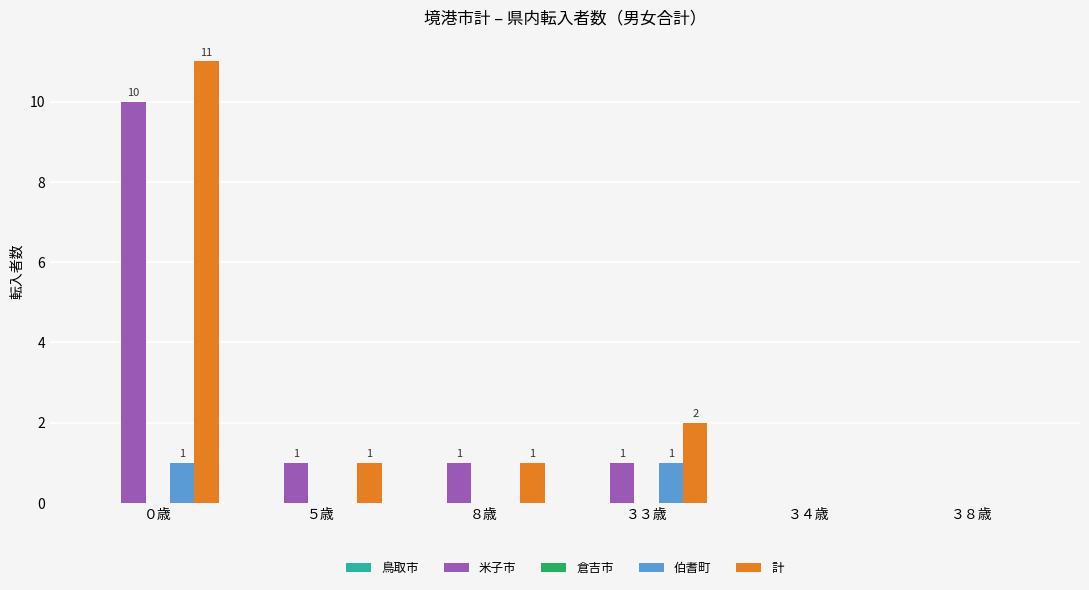

Is it true that 計 equals 1 at ８歳?

True